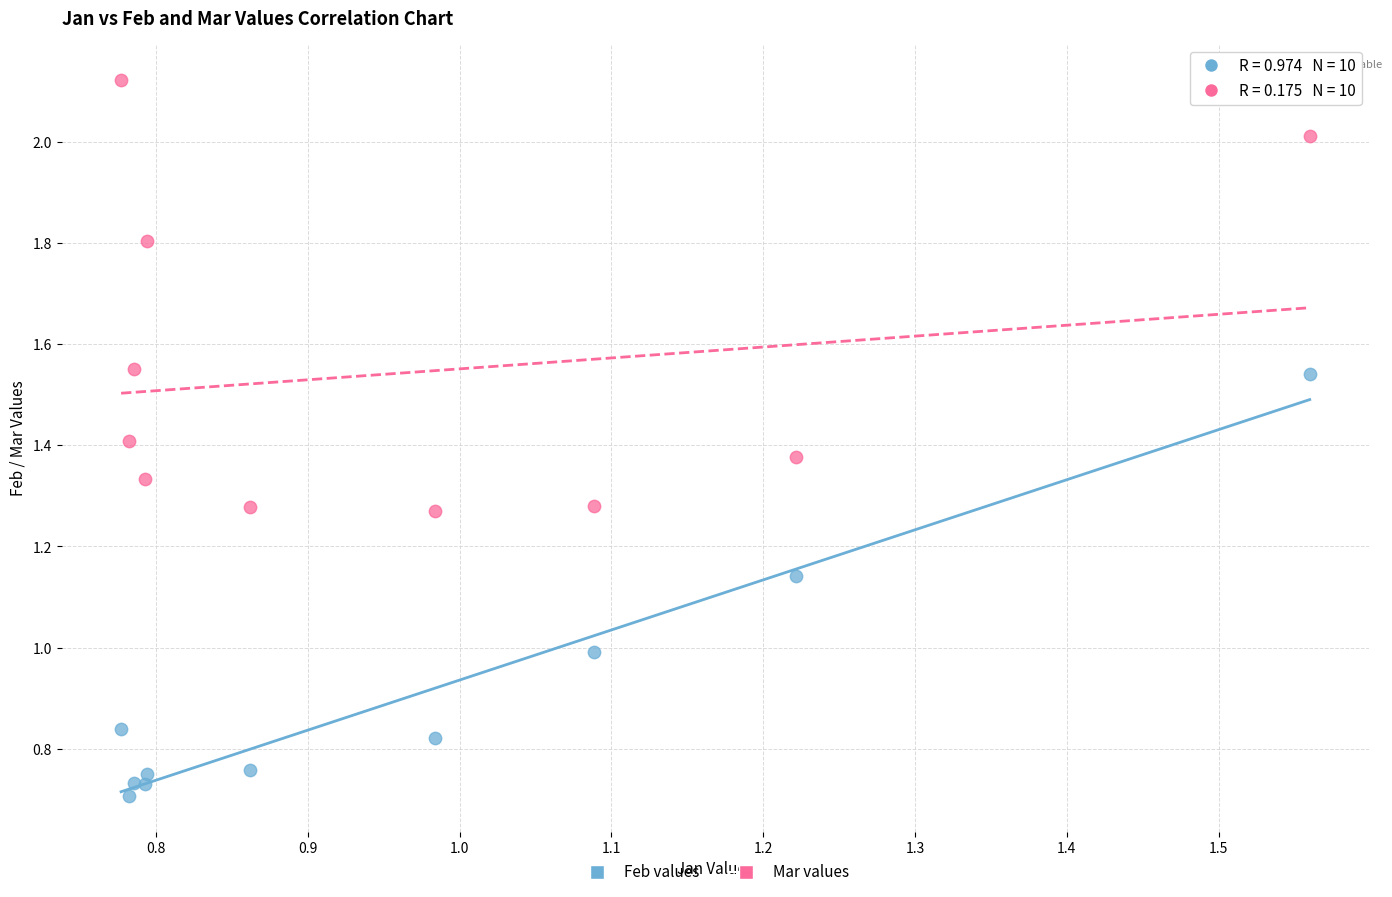

Which series has the largest Y range (max minus min)?

Mar values